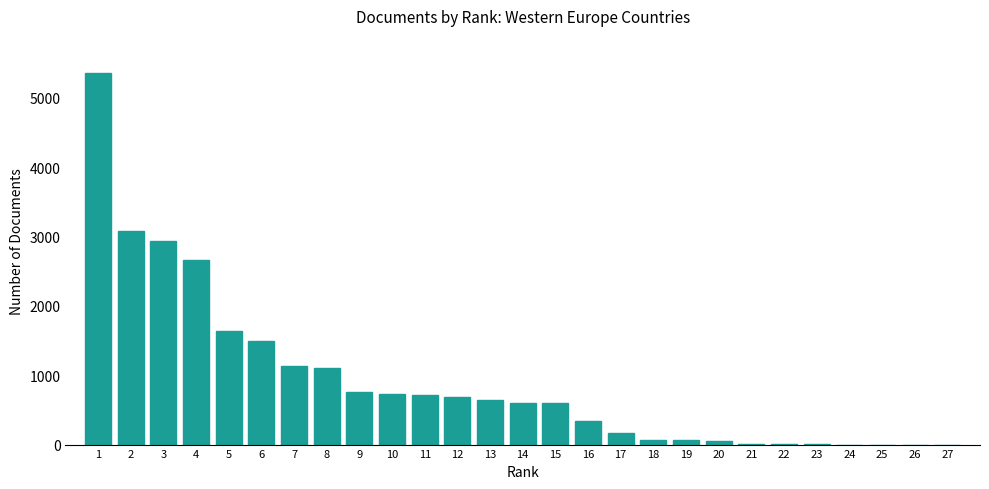

Is it true that the value at 15 is 237?

False